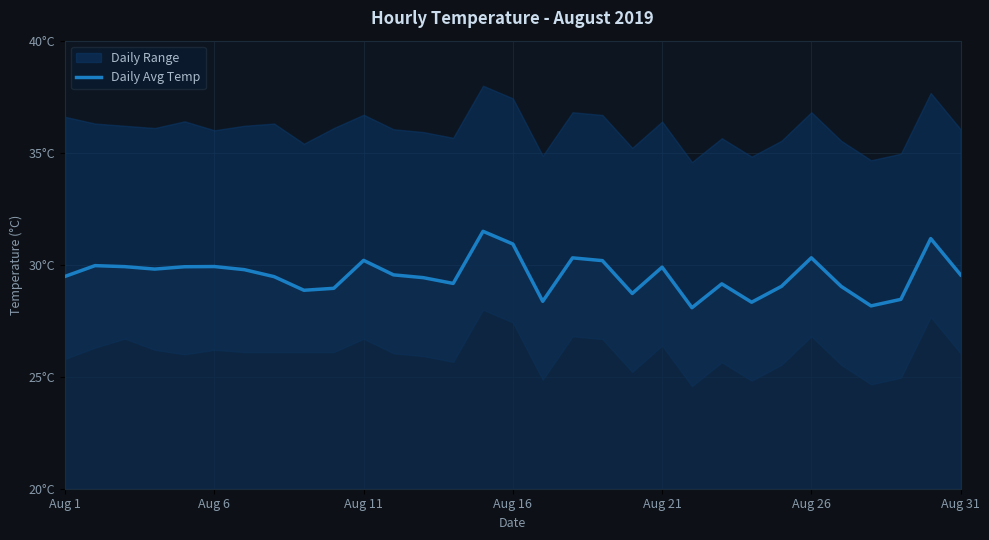

List the labels in order of value, largest first.

14, 29, 15, 25, 17, 10, 18, Aug 6, Aug 26, Aug 11, Aug 21, 20, Aug 16, Aug 31, 30, 11, Aug 1, 7, 12, 13, 22, 24, 26, 9, 8, 19, 28, 16, 23, 27, 21